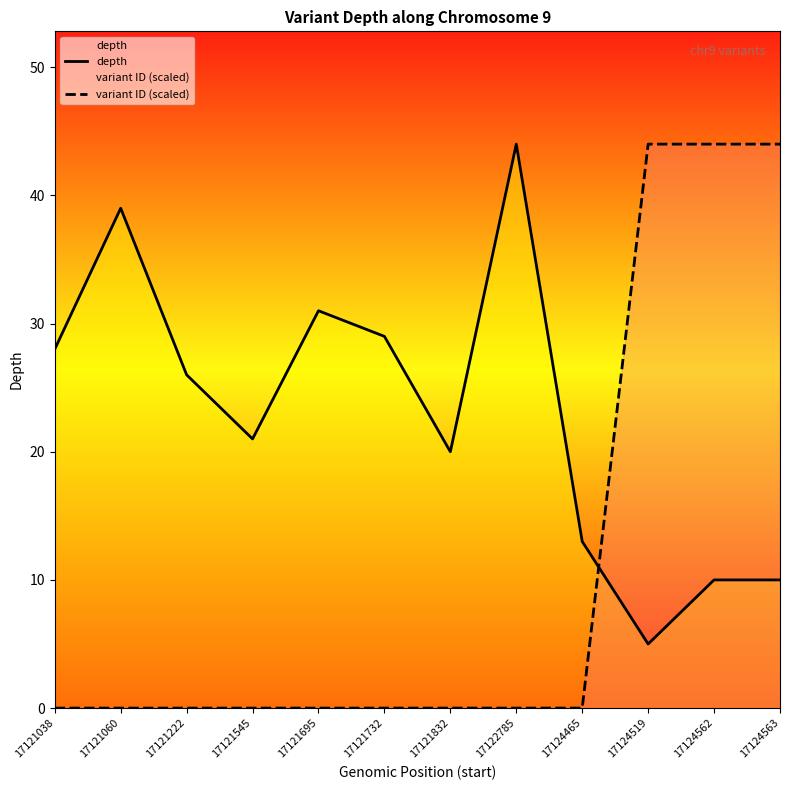

In depth, how many points are lower than both neighbors (excluding endpoints)?

3